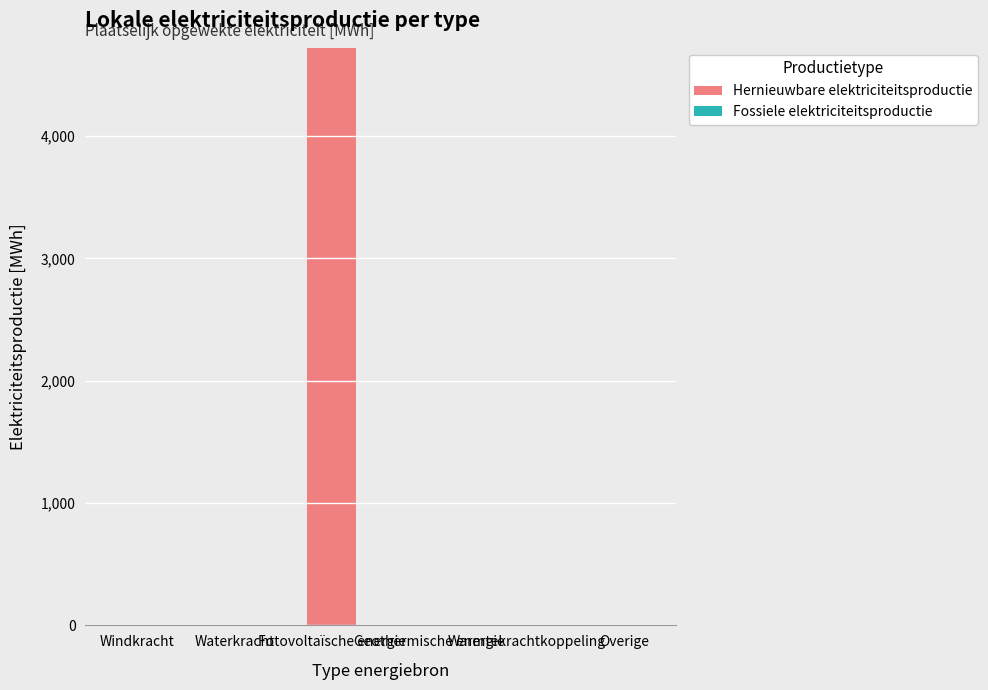

What is the greatest value displayed?

4721.3